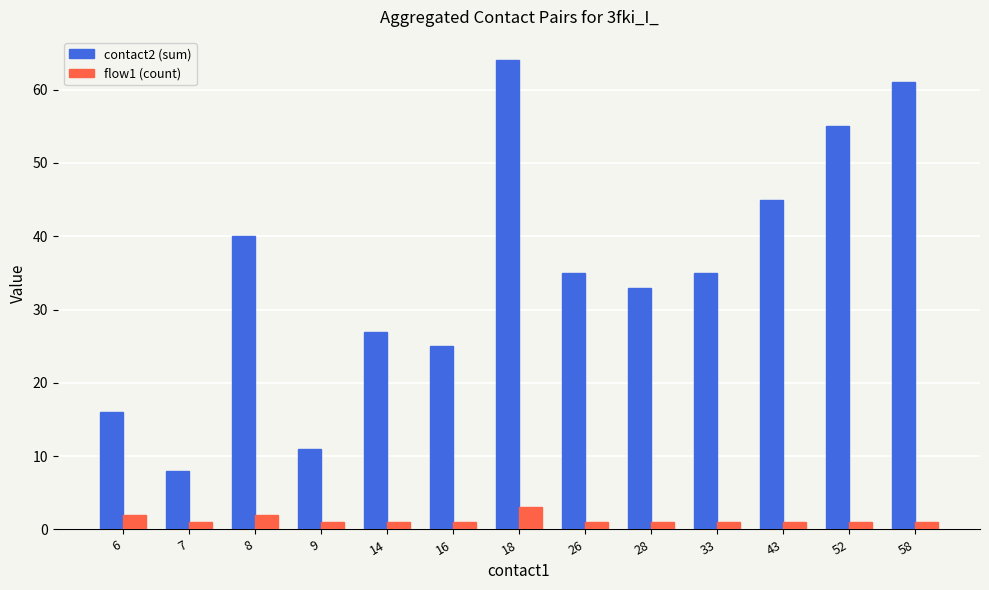

Count the number of categories in the chart.

13